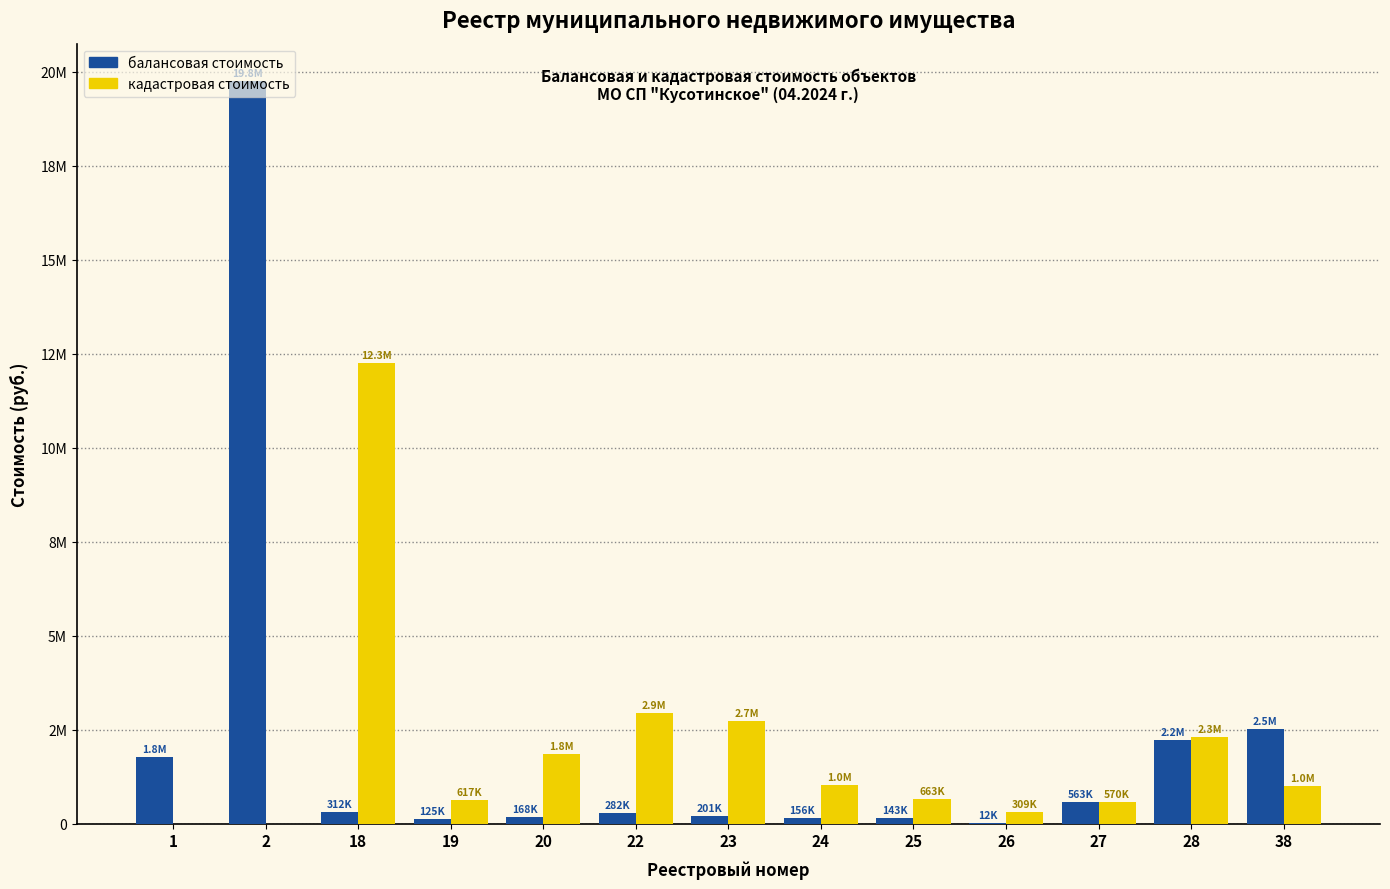

Does the chart contain stacked bars?

No